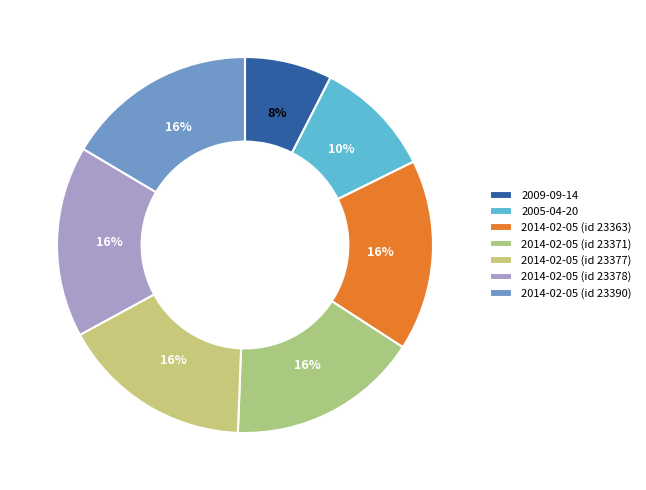

How many slices are in this pie chart?

7